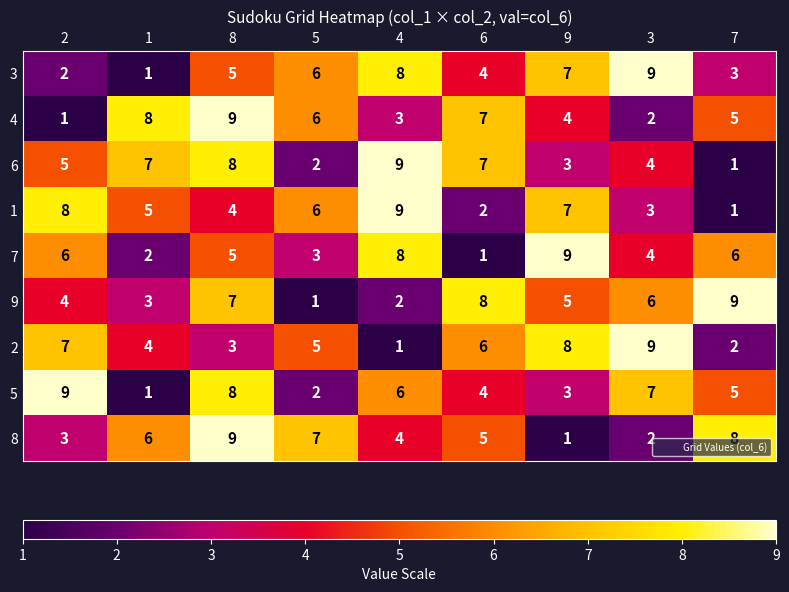

List the labels in order of 4 value, largest first.

8, 1, 6, 5, 7, 9, 4, 3, 2